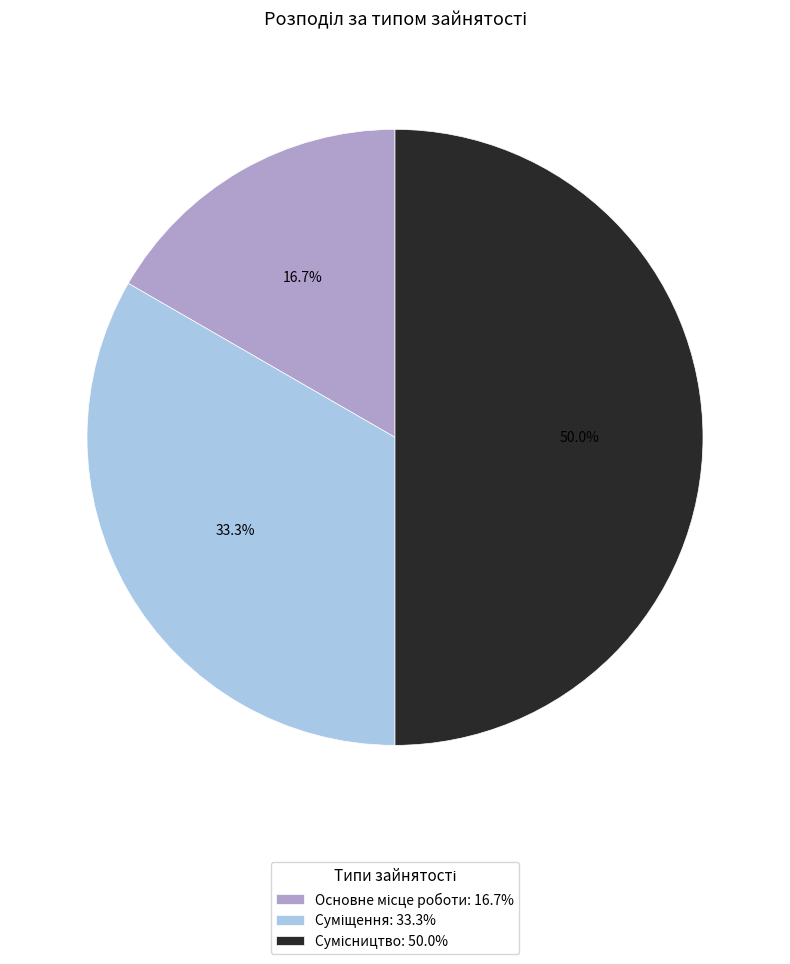

How many slices are in this pie chart?

3